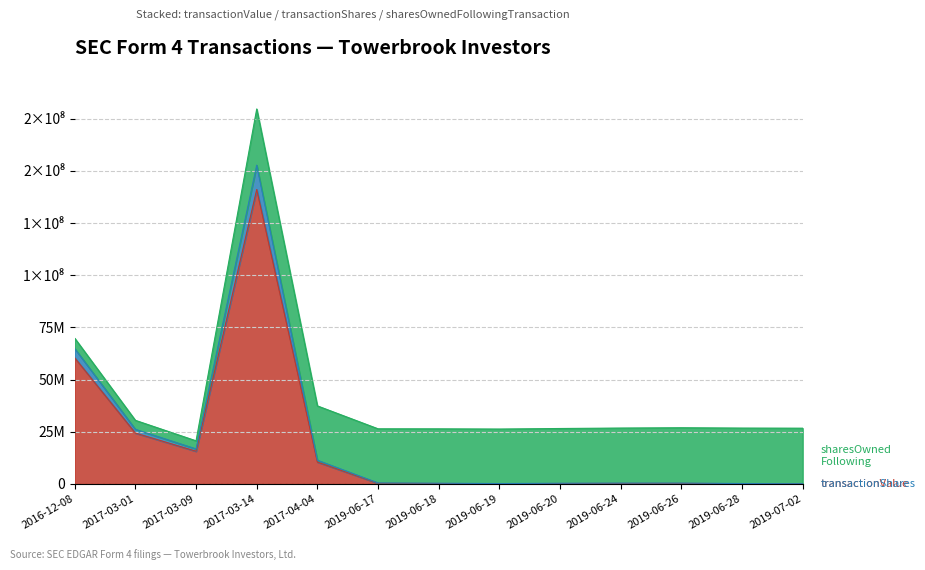

Where does the transactionValue series first go above 249781?

2016-12-08